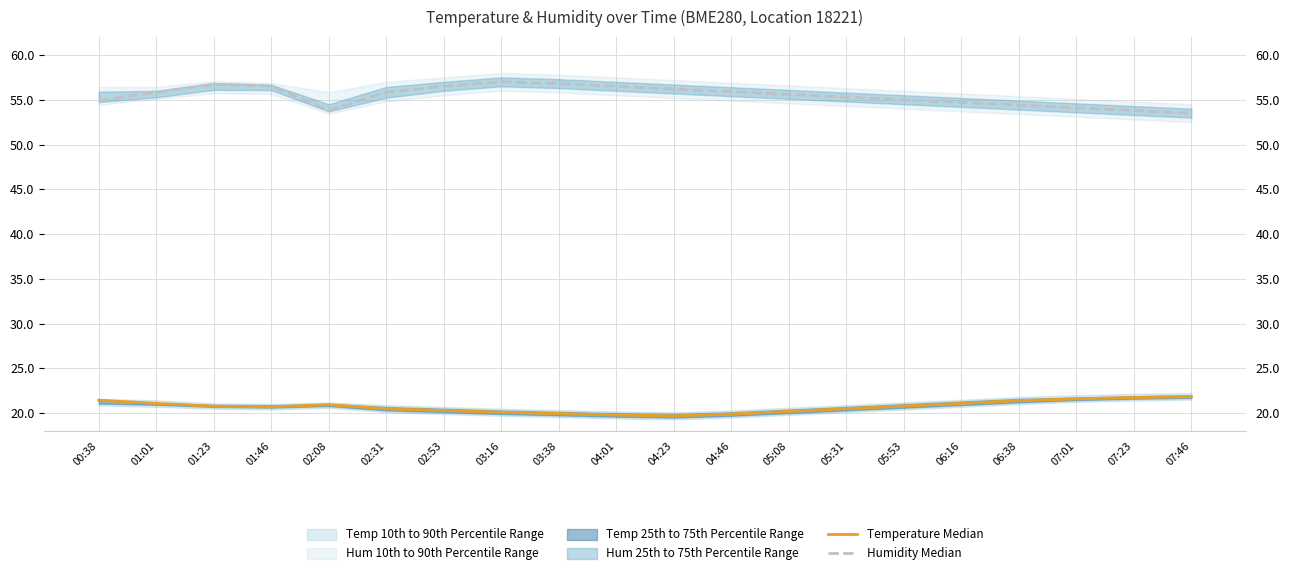

In Humidity Median, how many points are lower than both neighbors (excluding endpoints)?

1